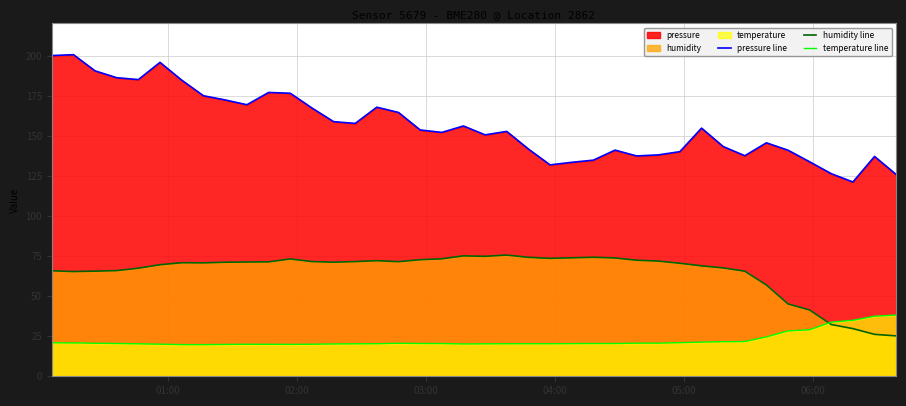

True or false: pressure line and temperature line intersect in this chart.

False